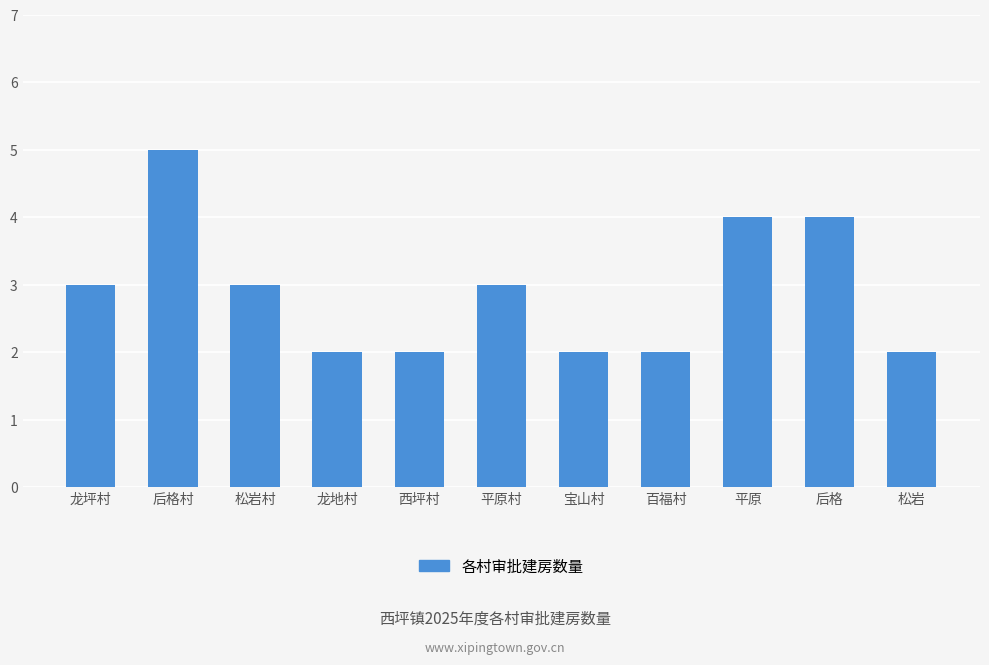

What is the difference between the maximum and second lowest values?

3